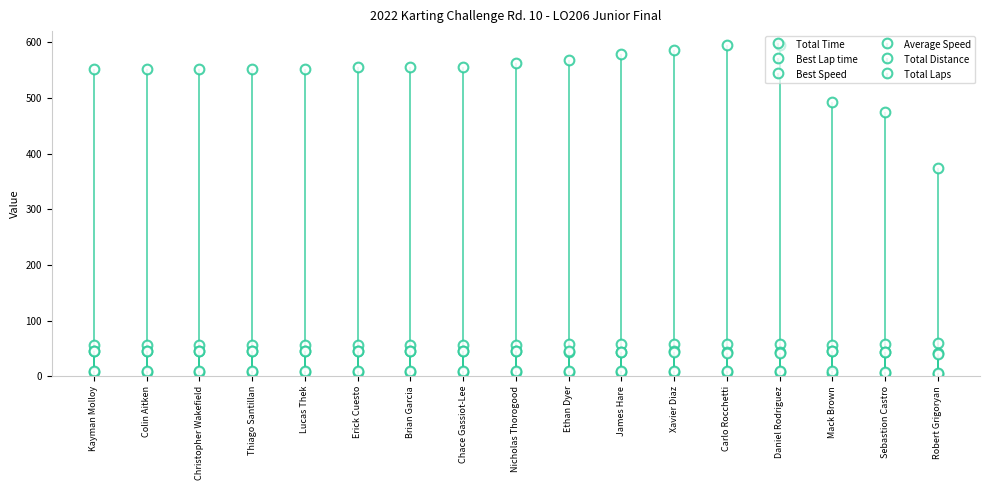

At Thiago Santillan, list the series in order from smallest to largest.

Total Distance, Total Laps, Best Speed, Average Speed, Best Lap time, Total Time